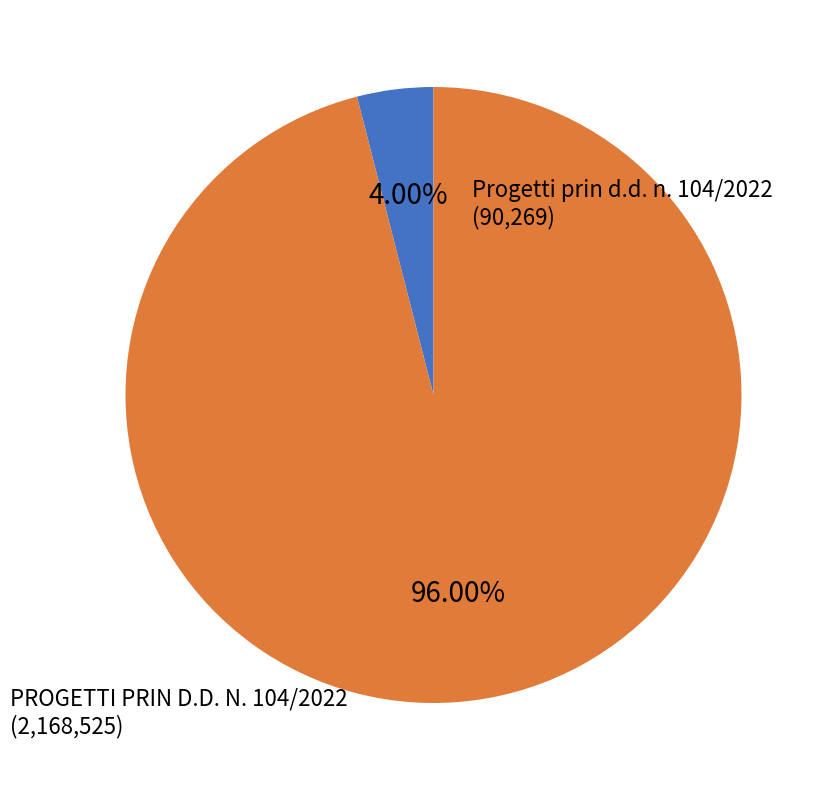

Does any single category account for the majority?

Yes